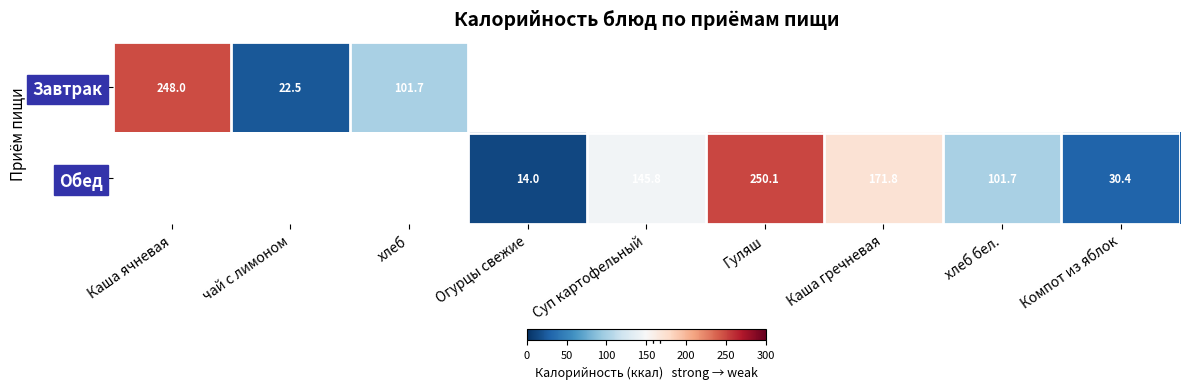

The value of Завтрак at Каша ячневая is 248.0. True or false?

True